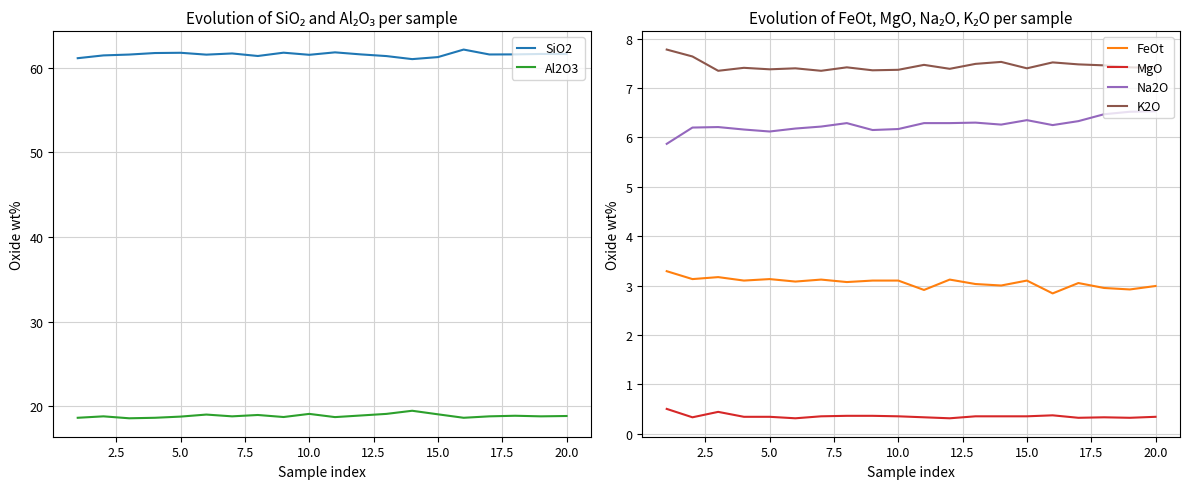

True or false: FeOt and MgO intersect in this chart.

False